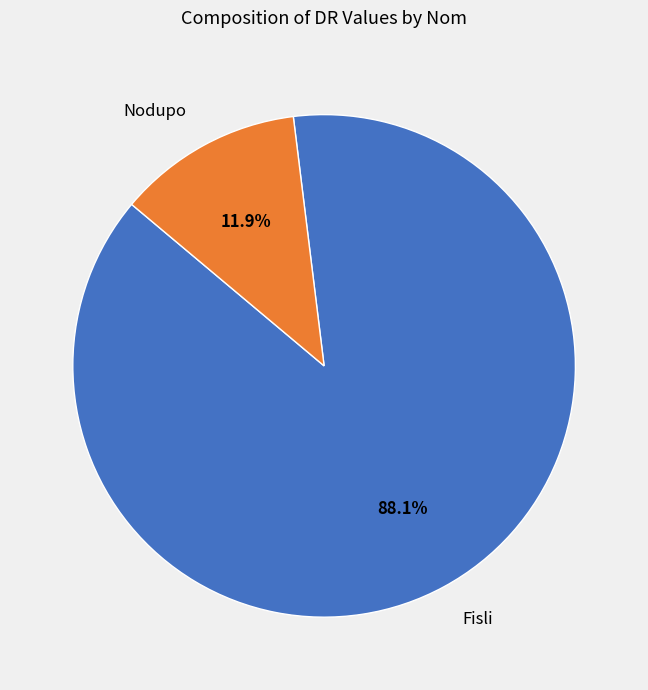

Rank the categories by value from highest to lowest.

Fisli, Nodupo